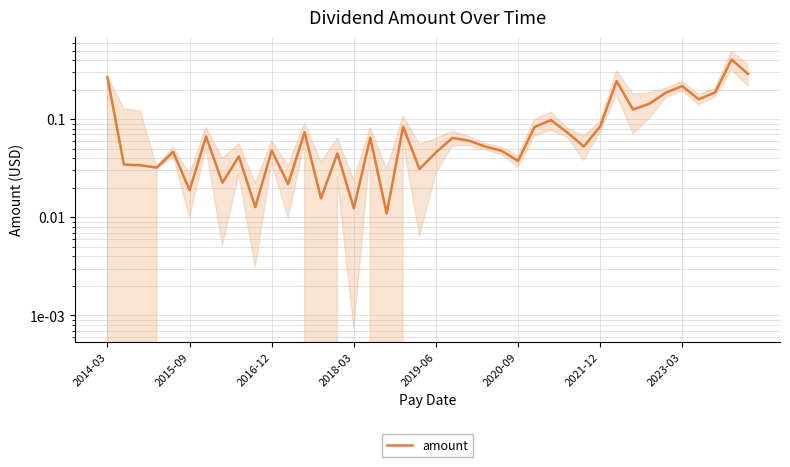

How many points are higher than both their immediate neighbors (excluding endpoints)?

13